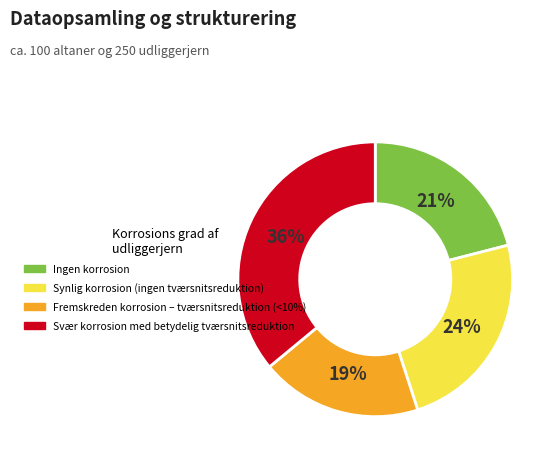

Is there a majority slice in this chart?

No